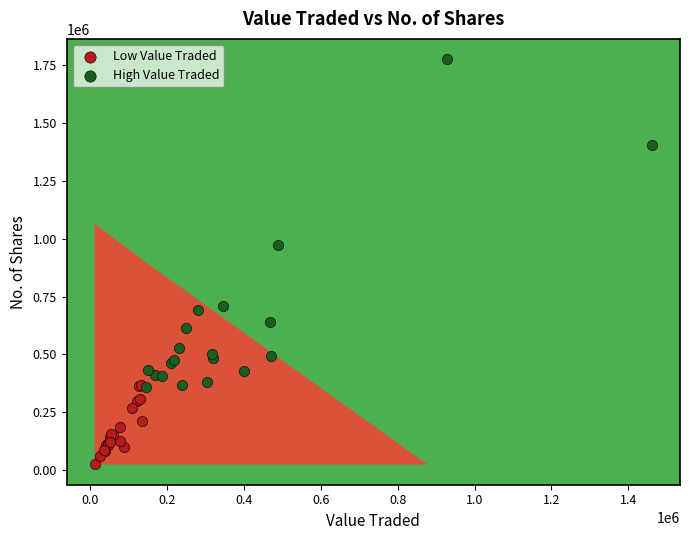

Which series contains the lowest Y value?

Low Value Traded